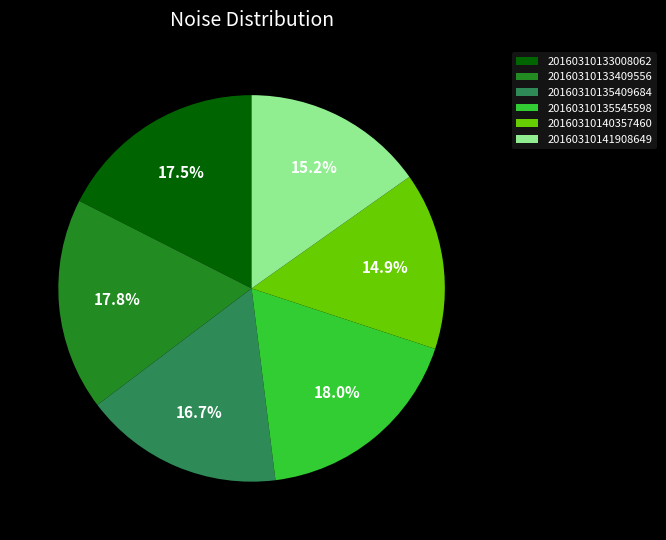

How many segments does this pie chart have?

6